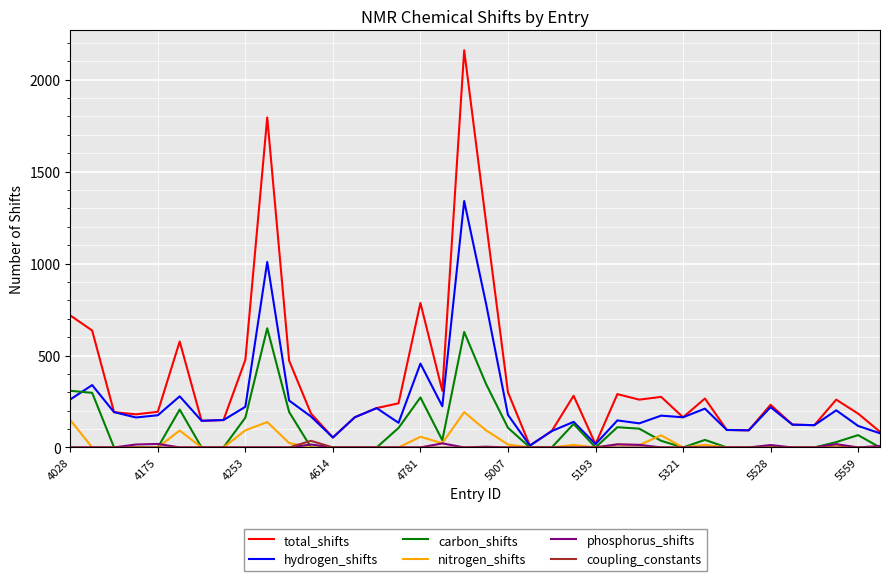

Is this an area chart (filled region under the line)?

No